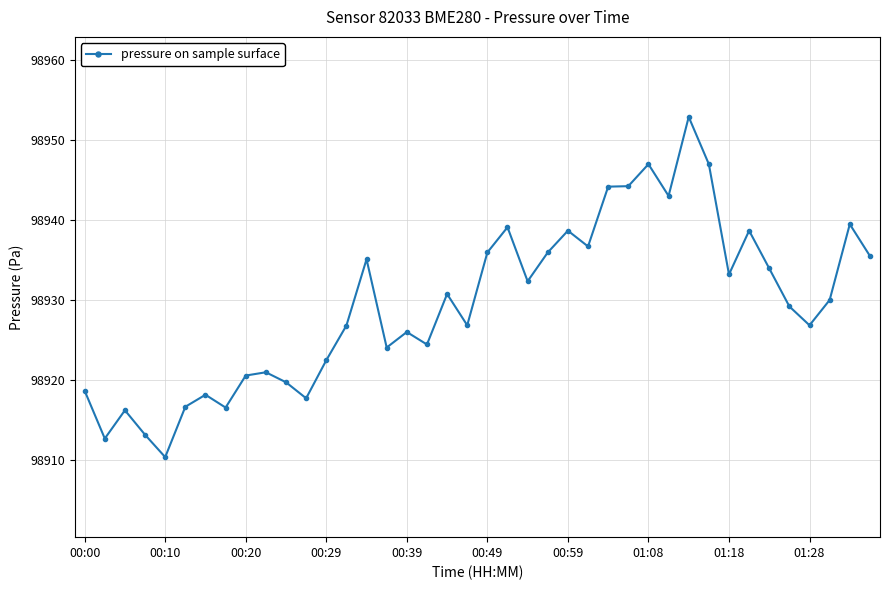

What is the greatest value displayed?

98952.8